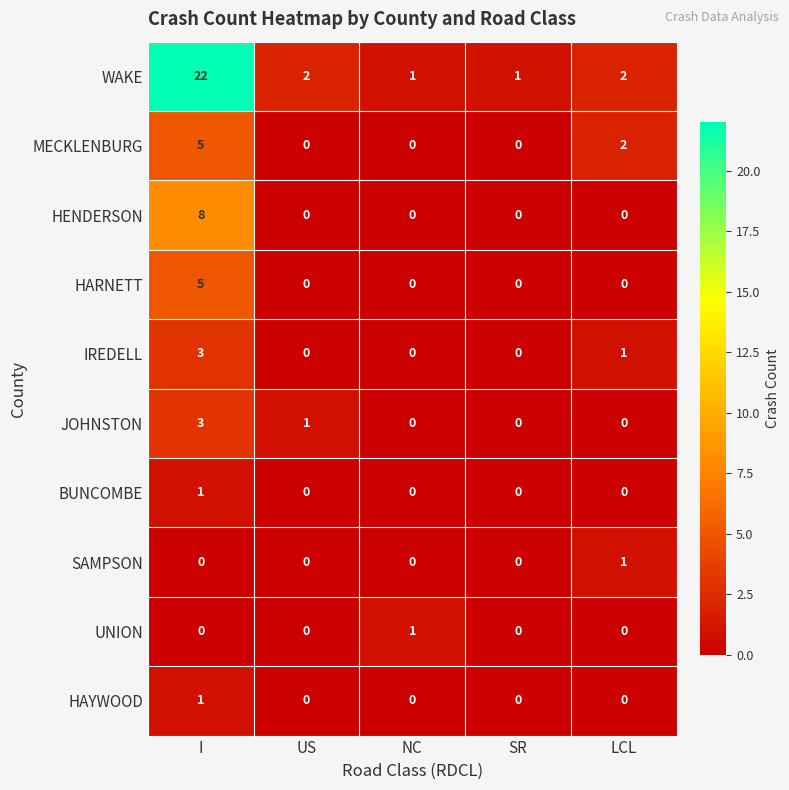

What is the greatest value displayed?

22